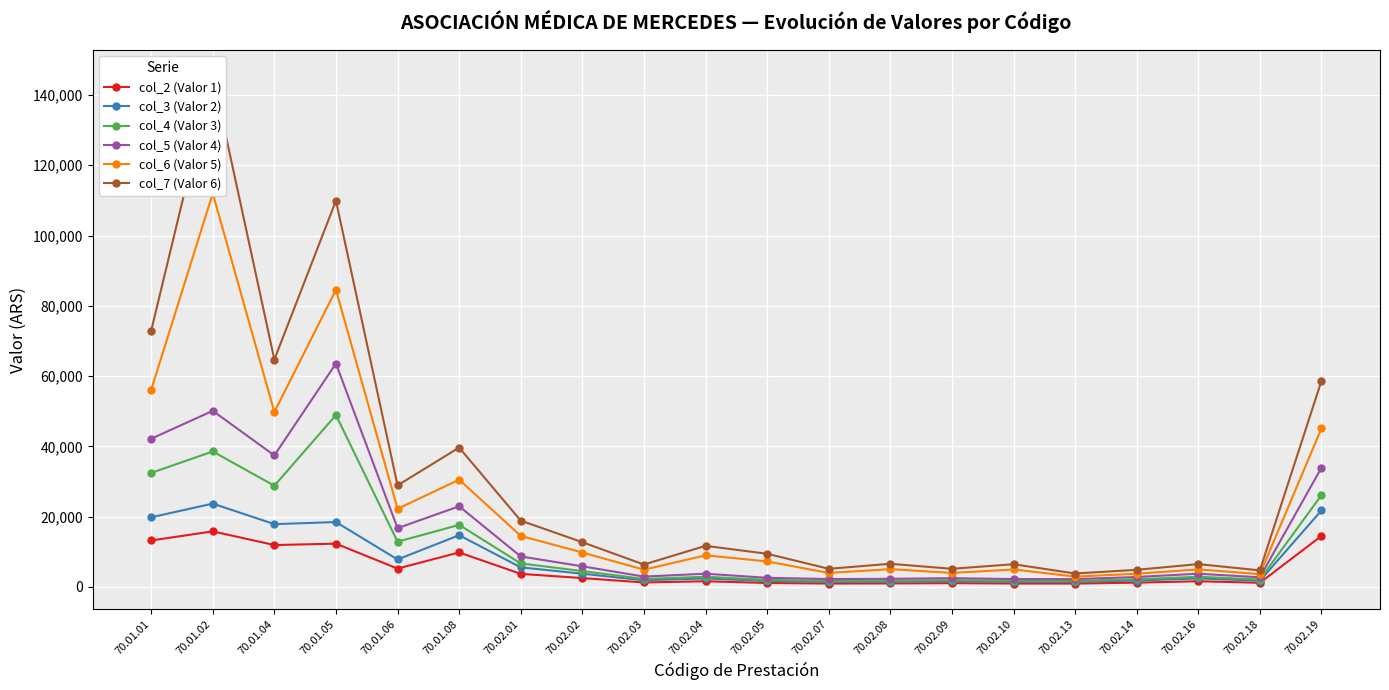

What is the label of the 14th point from the left?

70.02.09